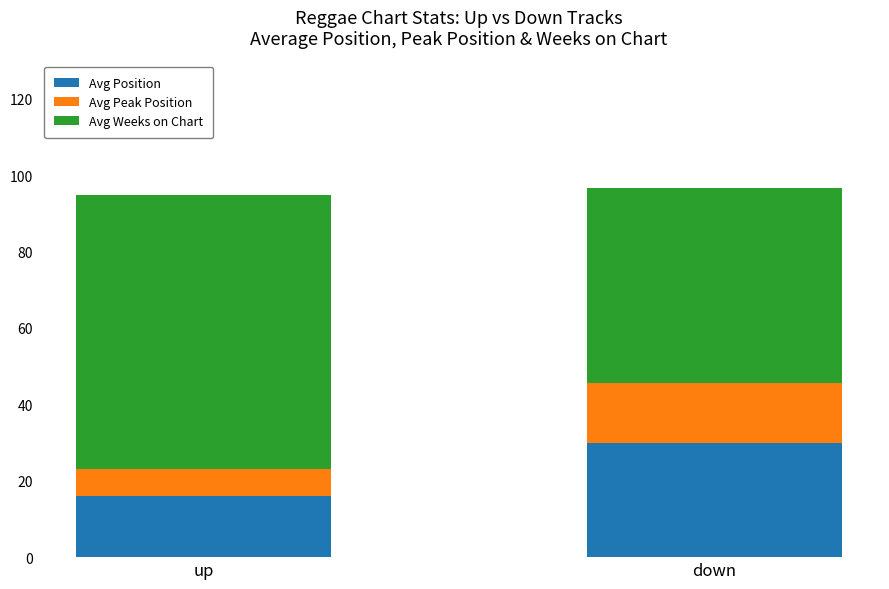

How many bars are there in total?

2